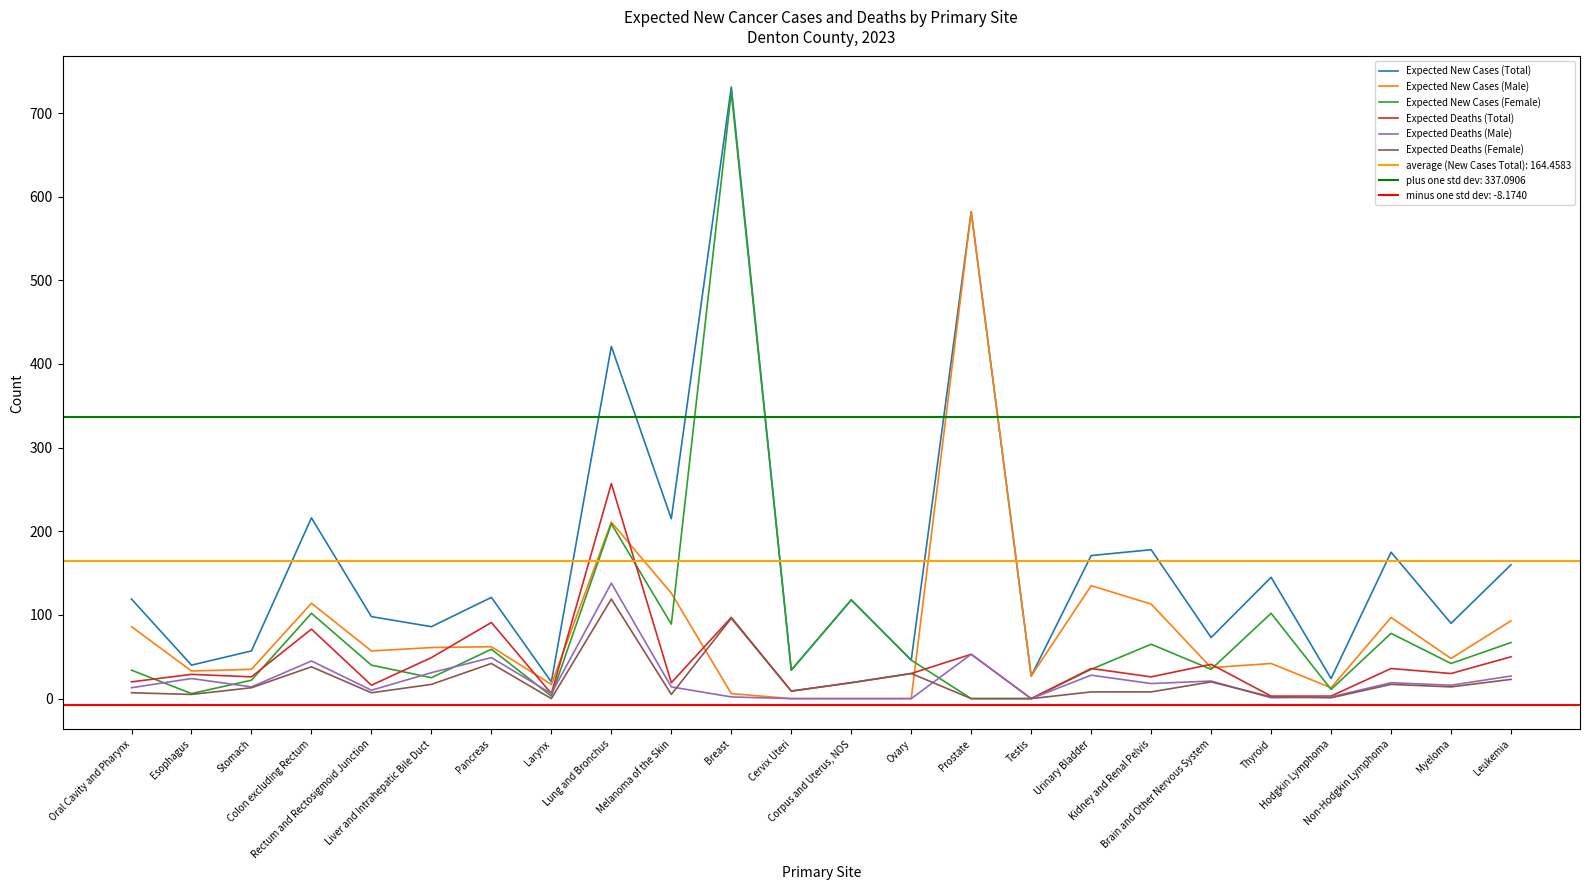

How many values in the Expected Deaths (Female) series exceed 13?

11